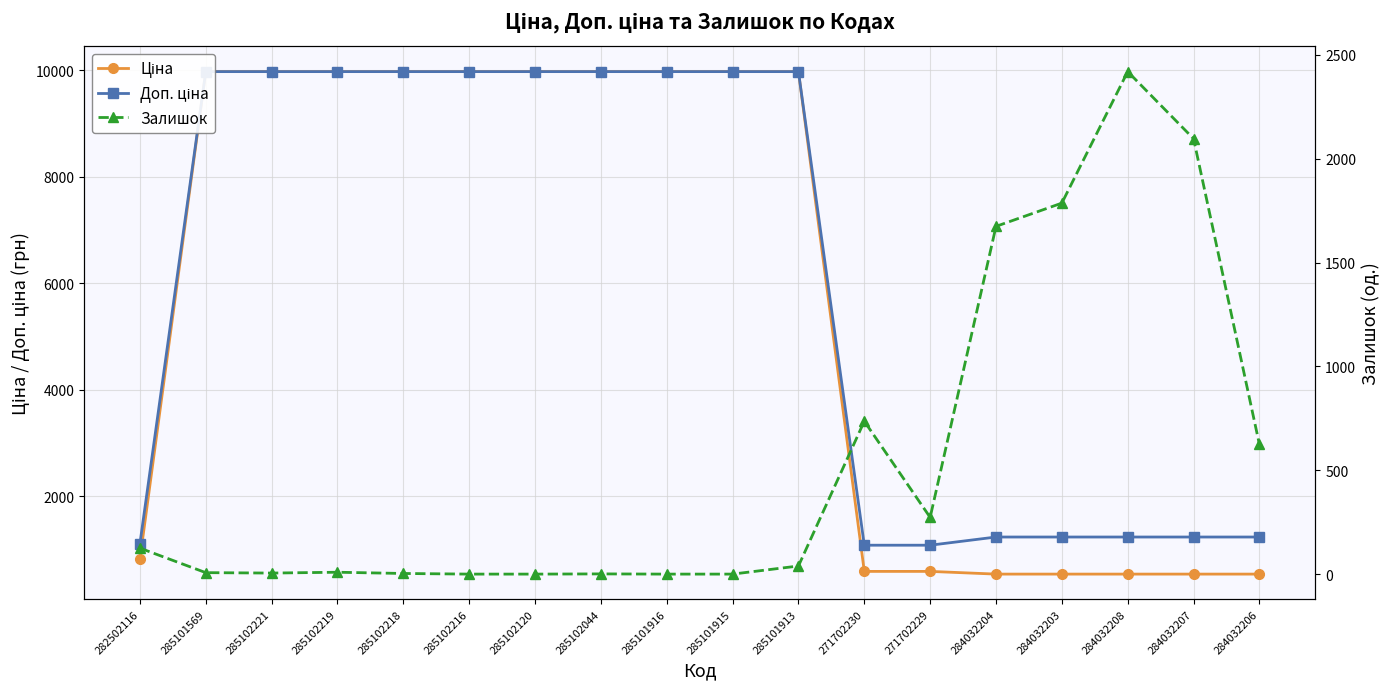

Which category has the highest value in the Доп. ціна series?

285101569